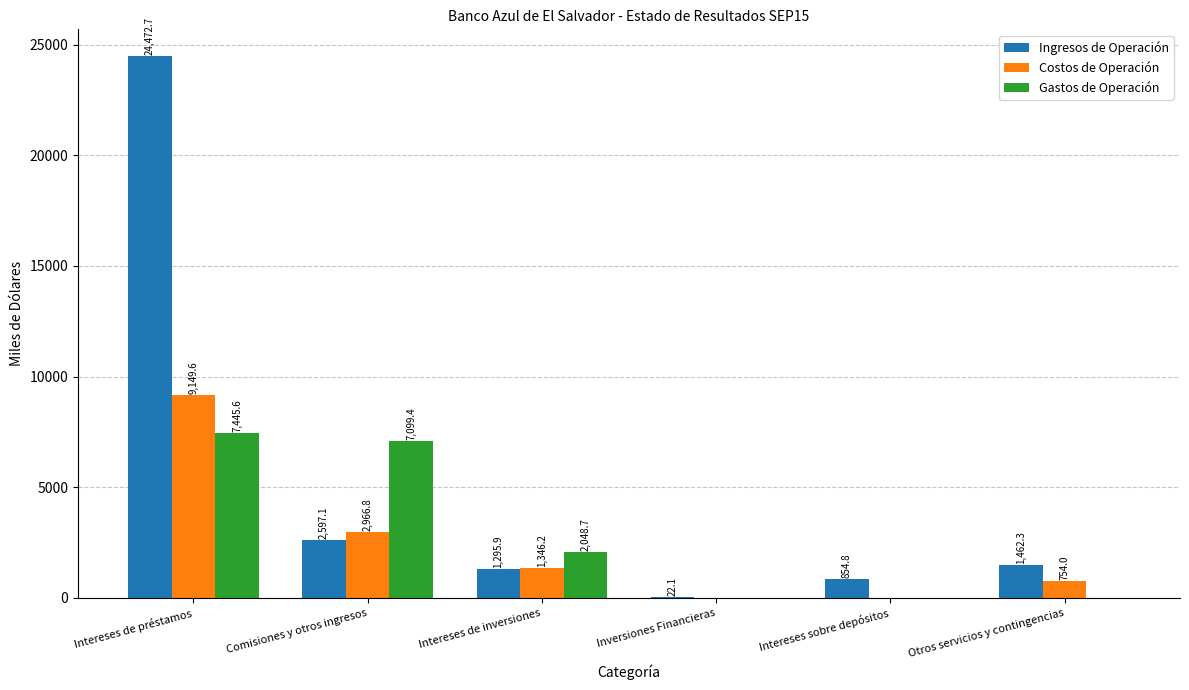

What is the sum of all Ingresos de Operación values?

30704.8